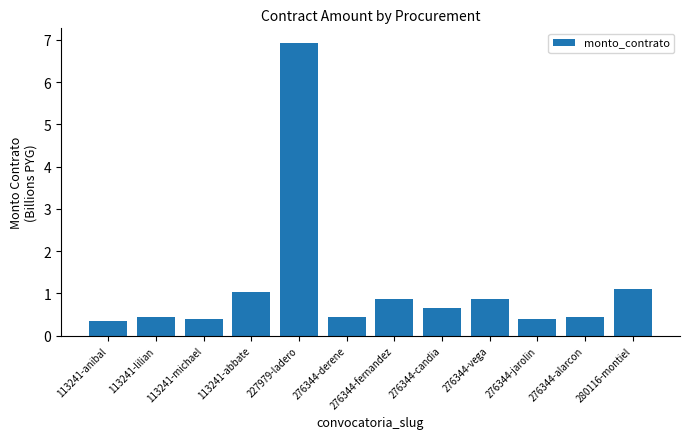

What is the label of the 10th bar from the left?

276344-jarolin